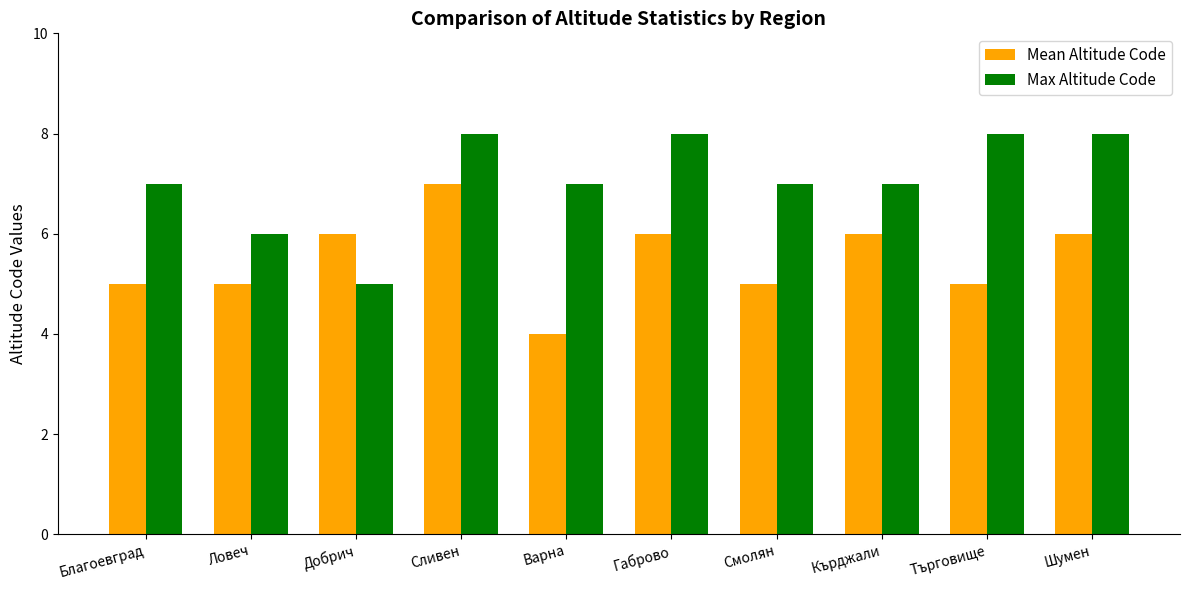

Reading left to right, what are all the values shown in this chart?

Mean Altitude Code: 5	5	6	7	4	6	5	6	5	6
Max Altitude Code: 7	6	5	8	7	8	7	7	8	8